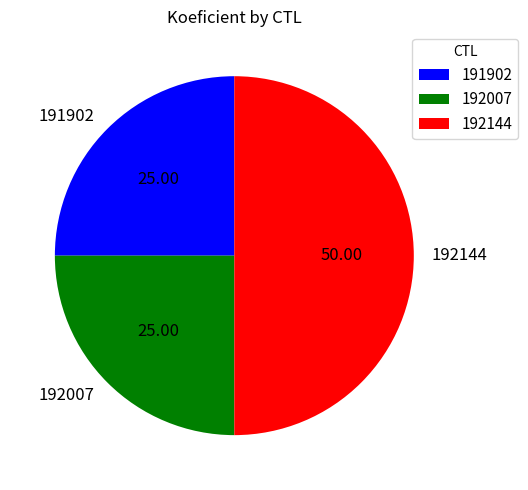

Approximately how many times larger is the value at 192144 compared to 192007?

2.0